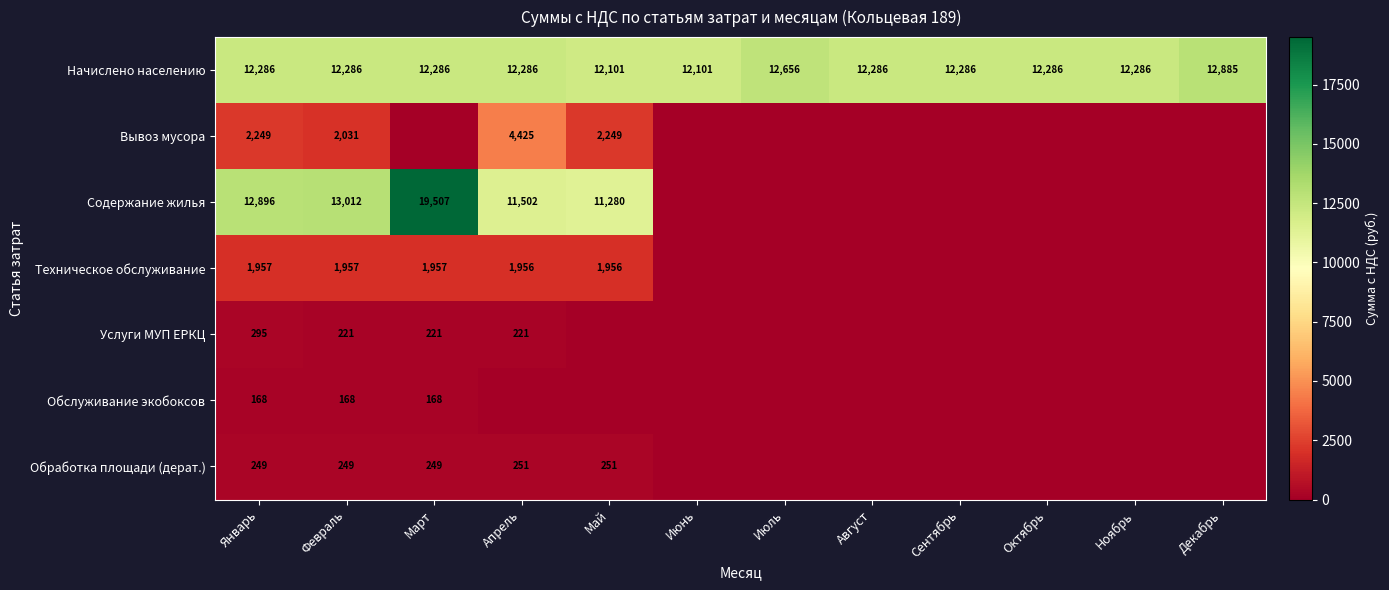

What is the greatest value displayed?

19507.0